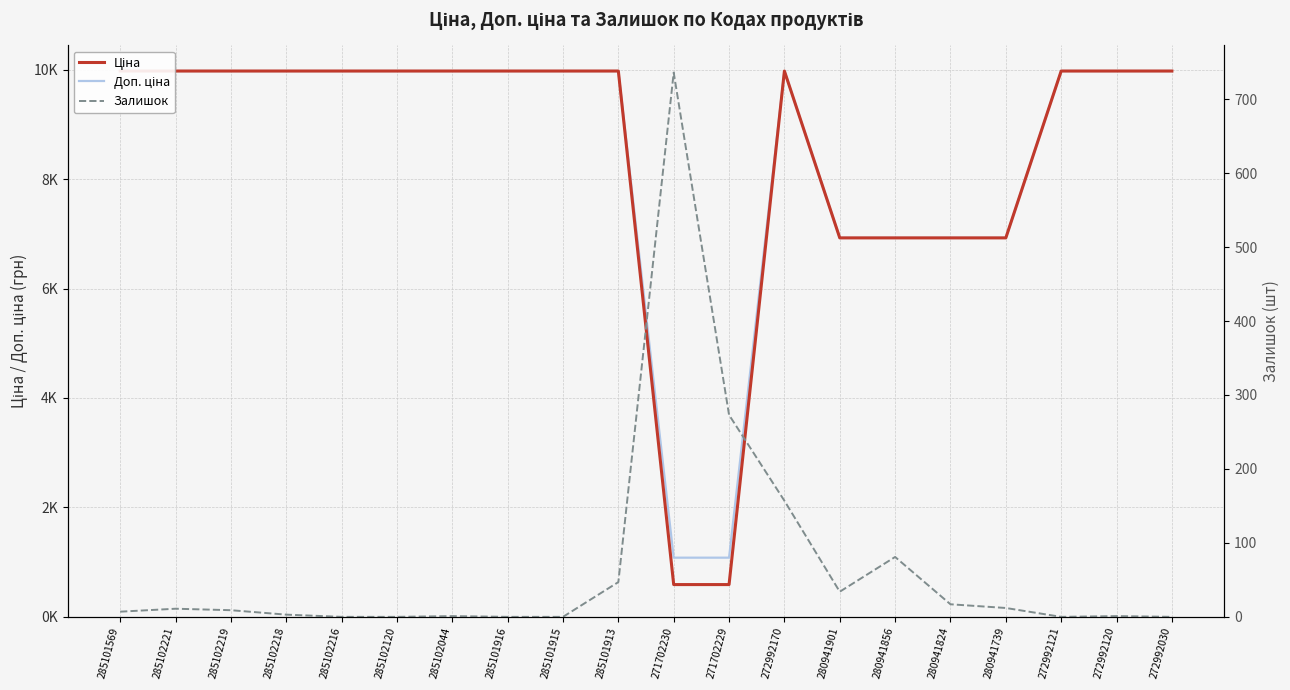

Reading left to right, extract all data points from this chart.

Ціна: 9975.0	9975.0	9975.0	9975.0	9975.0	9975.0	9975.0	9975.0	9975.0	9975.0	589.9	589.9	9975.0	6925.7	6925.7	6925.7	6925.7	9975.0	9975.0	9975.0
Доп. ціна: 9975.0	9975.0	9975.0	9975.0	9975.0	9975.0	9975.0	9975.0	9975.0	9975.0	1081.7	1081.7	9975.0	6925.7	6925.7	6925.7	6925.7	9975.0	9975.0	9975.0
Залишок: 7.0	11.0	9.0	3.0	0.0	0.0	1.0	0.0	0.0	47.0	736.0	273.0	157.0	34.0	81.0	17.0	12.0	0.0	1.0	0.0